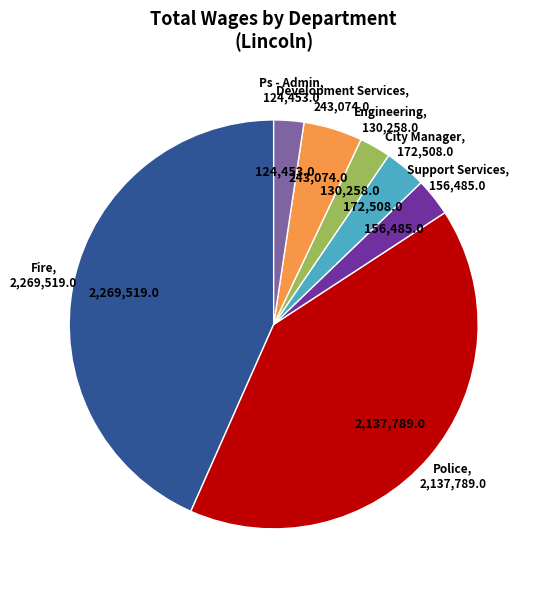

How many slices are in this pie chart?

7